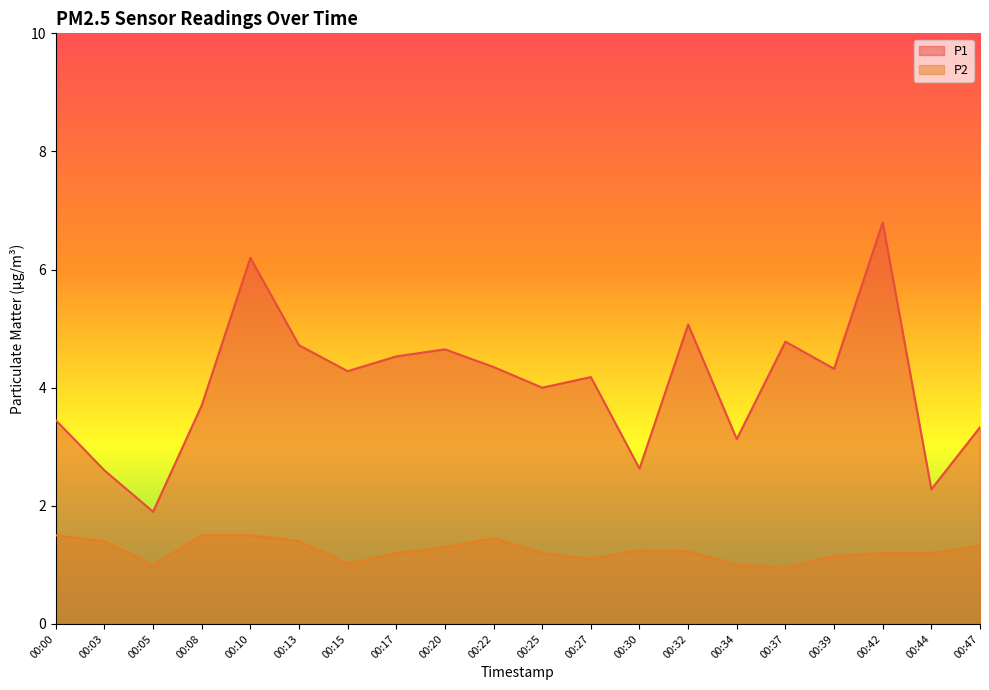

True or false: P2 and P1 intersect in this chart.

False